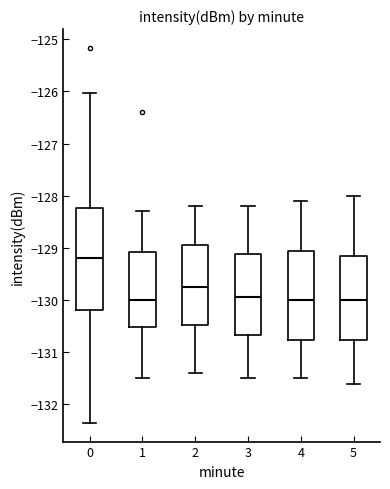

Reading left to right, read every box against the y-axis: the position of its median line, the range the box covers, and the ends of its whiskers. The values are not printed on the chart, so give them approximately, as read against the axis.

0: median -129.2, box -130.2 to -128.2, whiskers -132.4 to -126.0
1: median -130.0, box -130.5 to -129.1, whiskers -131.5 to -128.3
2: median -129.7, box -130.5 to -128.9, whiskers -131.4 to -128.2
3: median -129.9, box -130.7 to -129.1, whiskers -131.5 to -128.2
4: median -130.0, box -130.8 to -129.0, whiskers -131.5 to -128.1
5: median -130.0, box -130.8 to -129.1, whiskers -131.6 to -128.0